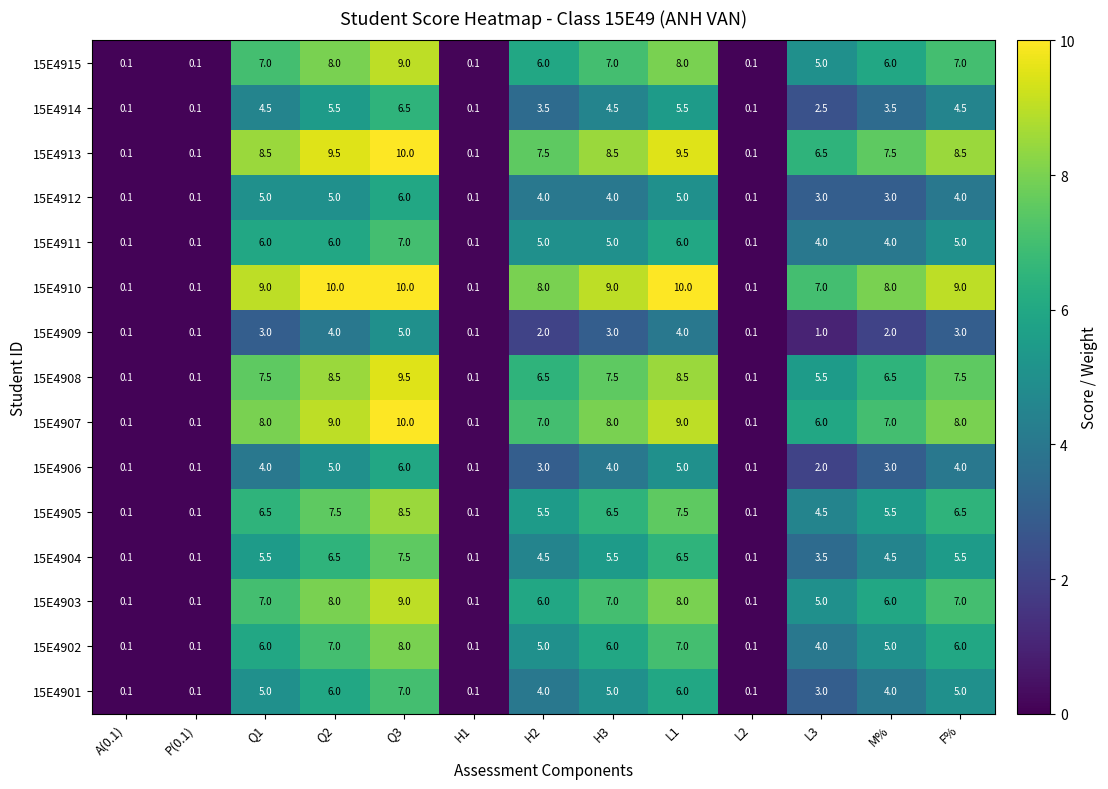

What is the maximum value shown in the chart?

10.0